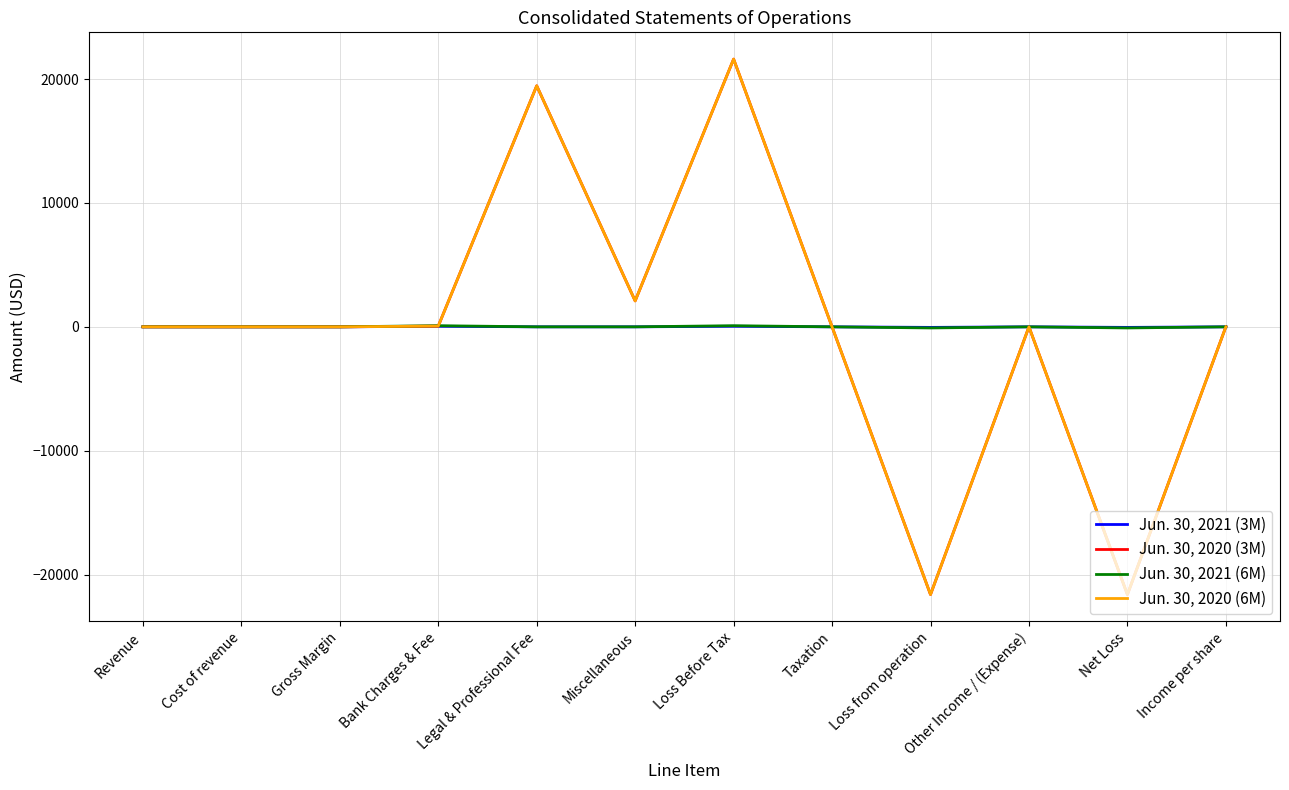

Reading right to left, transcribe all the data shown in this chart.

Jun. 30, 2021 (3M): 0	-45	0	-45	0	45	0	0	45	0	0	0
Jun. 30, 2020 (3M): 0	-21608	0	-21608	0	21608	2093	19455	60	0	0	0
Jun. 30, 2021 (6M): 0	-90	0	-90	0	90	0	0	90	0	0	0
Jun. 30, 2020 (6M): 0	-21608	0	-21608	0	21608	2093	19455	60	0	0	0